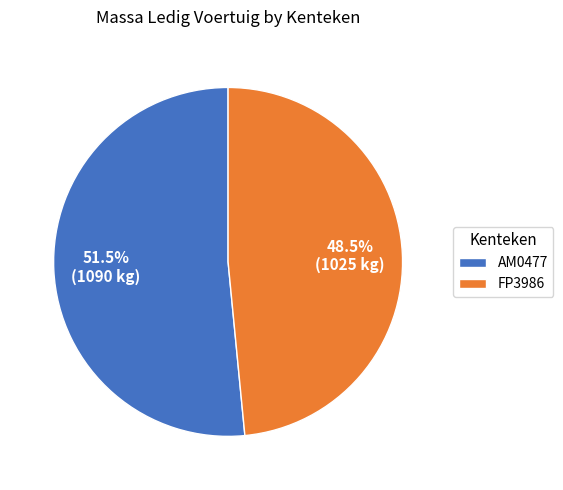

Which slice is the largest?

AM0477